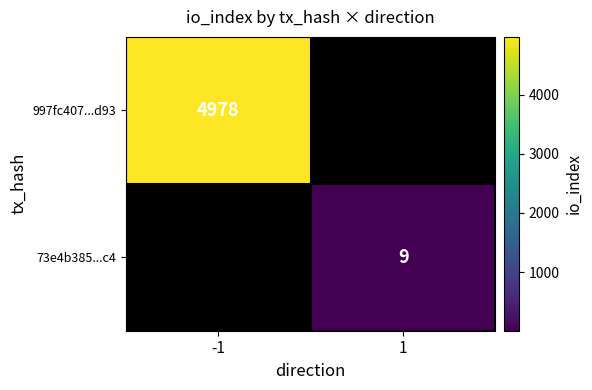

The value of 997fc407...d93 at -1 is 8211. True or false?

False